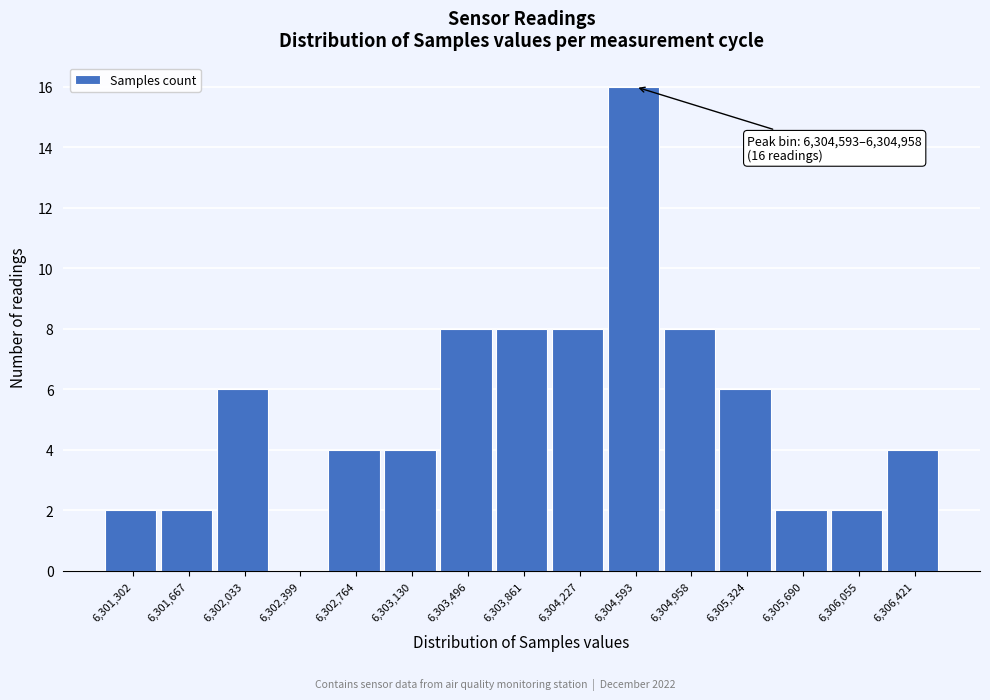

Reading right to left, transcribe all the data shown in this chart.

6,306,421=4	6,306,055=2	6,305,690=2	6,305,324=6	6,304,958=8	6,304,593=16	6,304,227=8	6,303,861=8	6,303,496=8	6,303,130=4	6,302,764=4	6,302,399=0	6,302,033=6	6,301,667=2	6,301,302=2